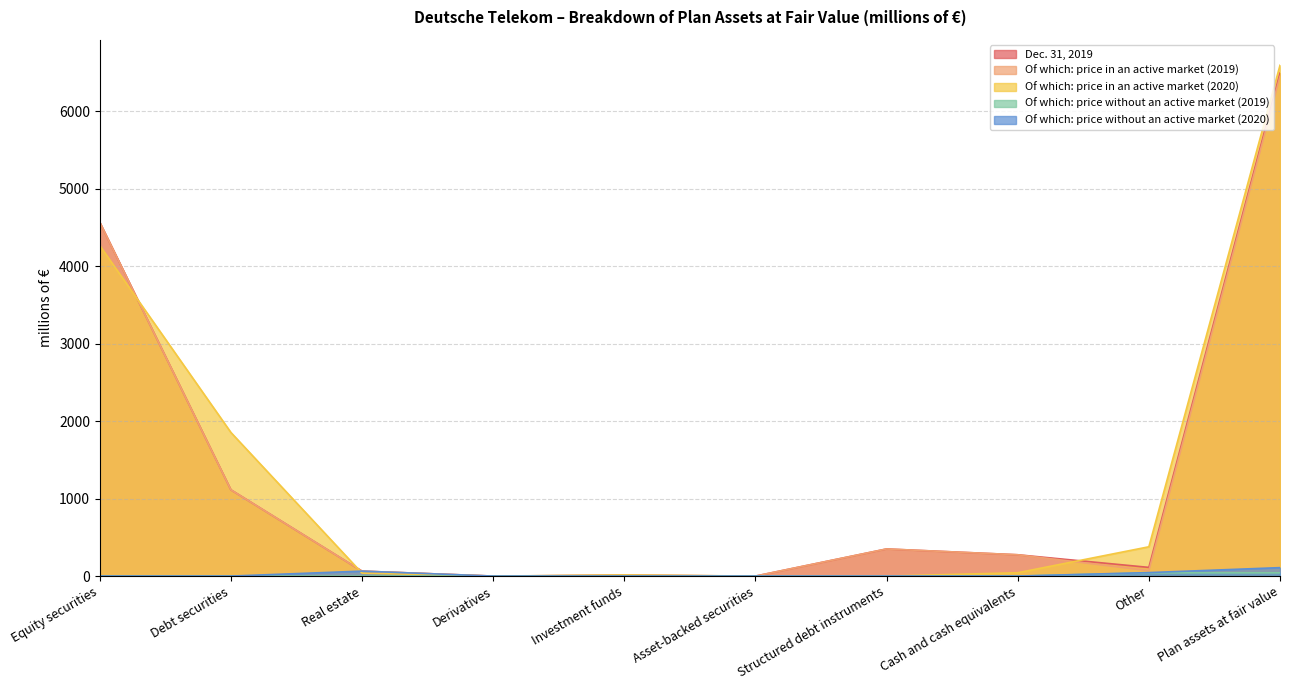

Which has a higher value, Debt securities or Real estate?

Debt securities